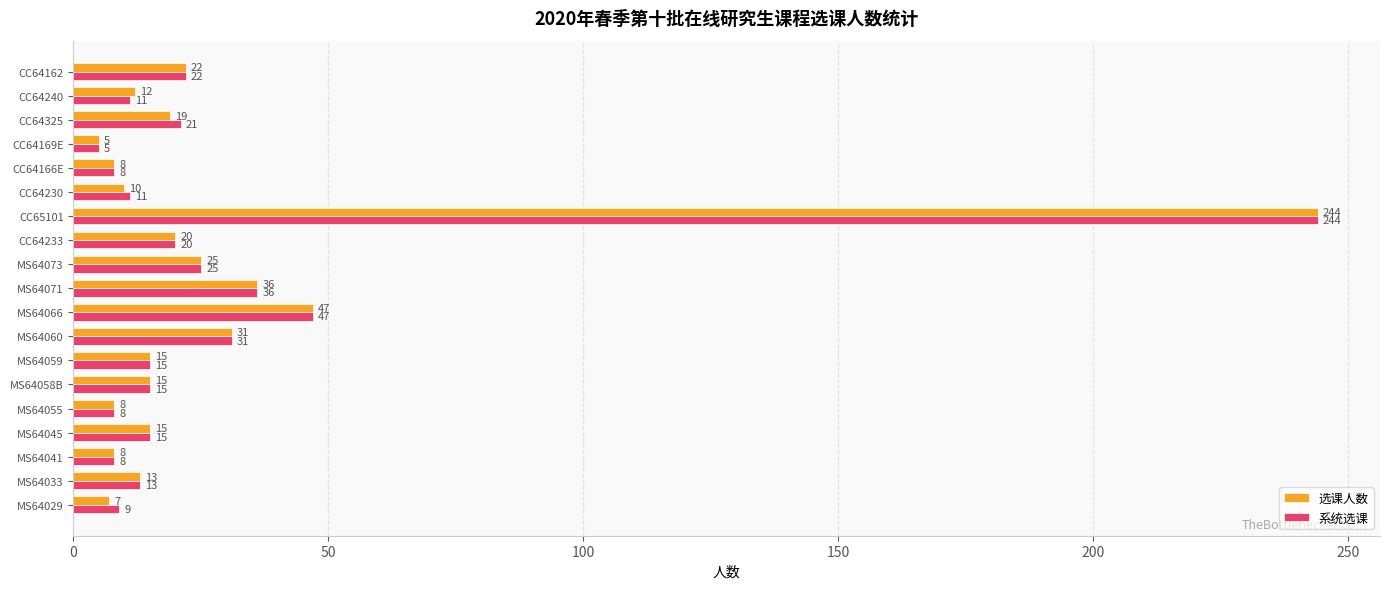

What is the difference between the 选课人数 values at MS64033 and CC64325?

6